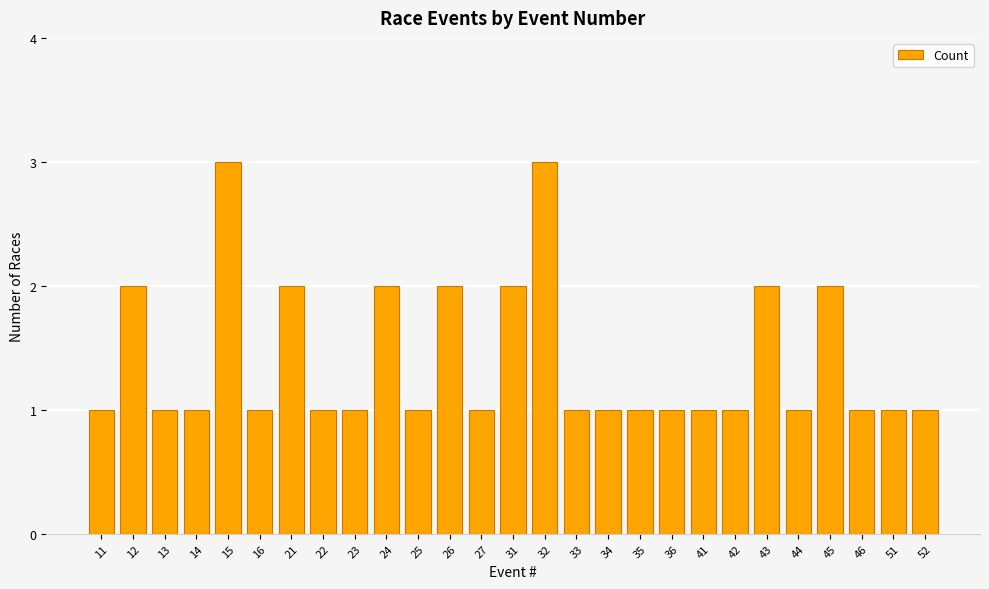

What is the greatest value displayed?

3